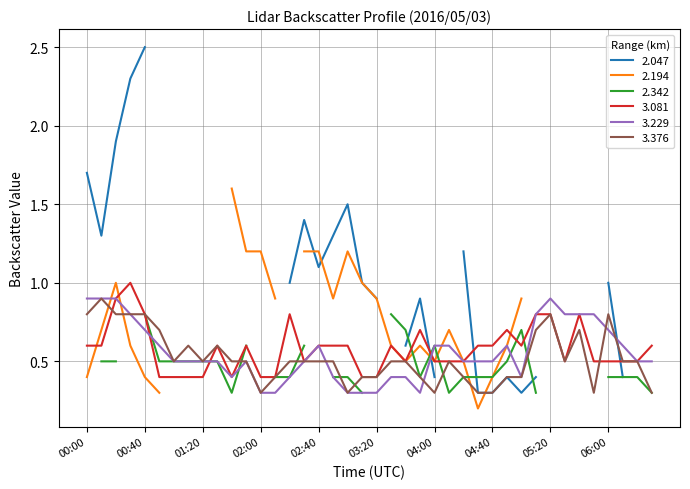

What is the minimum value for 3.081?

0.4